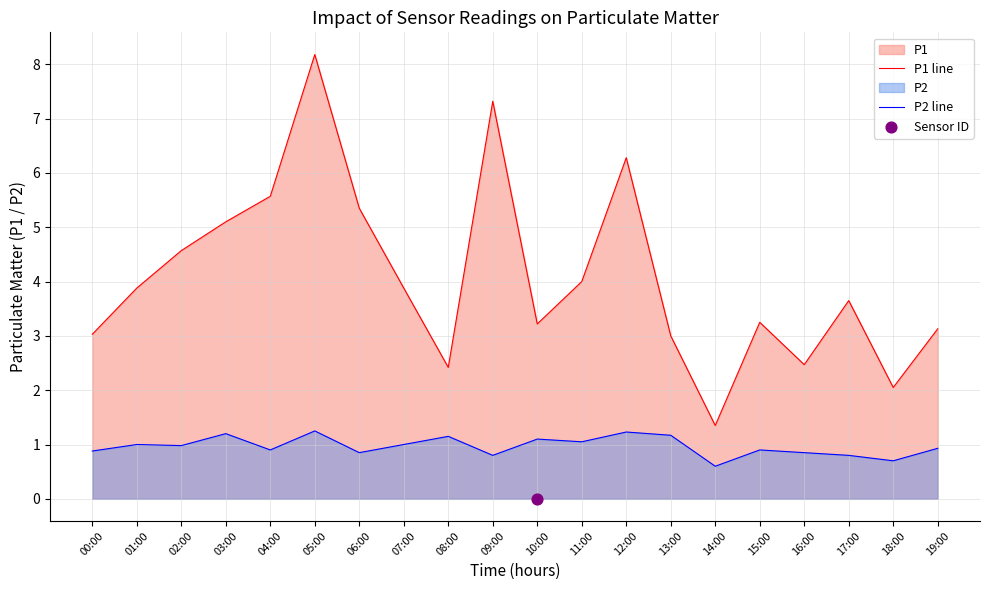

Which series has the largest total across all categories?

P1 line